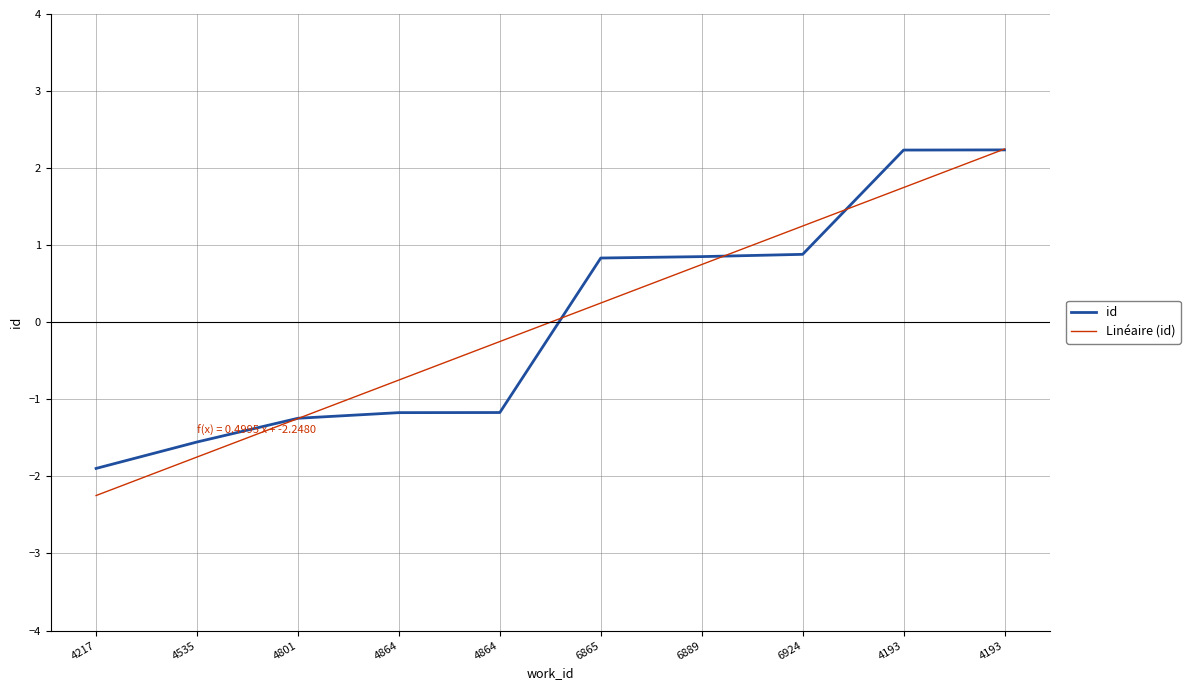

What are all the series names shown in the legend?

id, Linéaire (id)